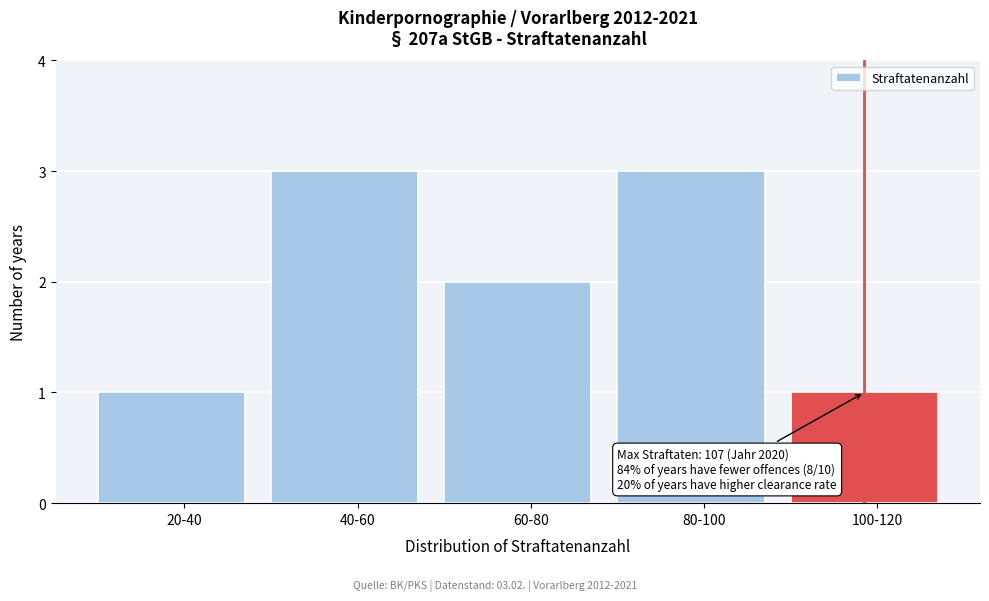

Reading right to left, extract all data points from this chart.

100-120=1	80-100=3	60-80=2	40-60=3	20-40=1